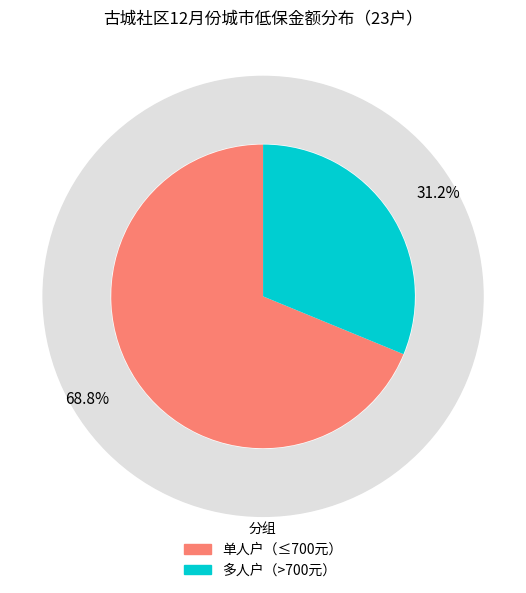

Is it true that 吴诗 is 1% of the pie?

False